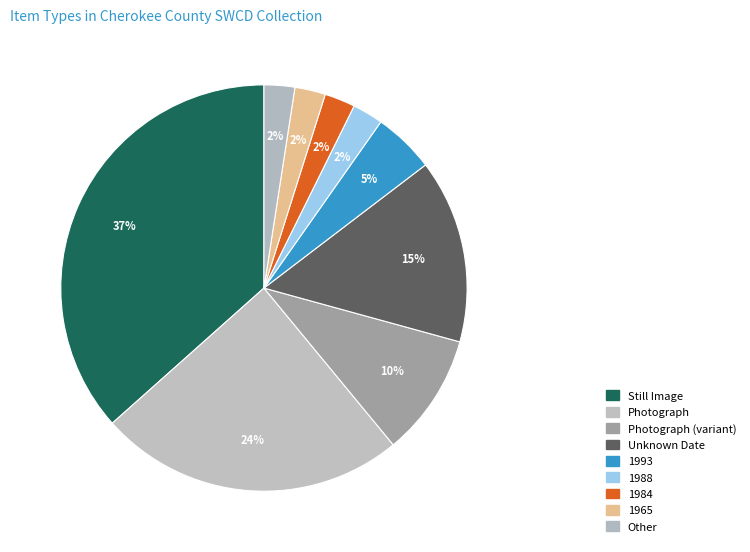

How many segments does this pie chart have?

9